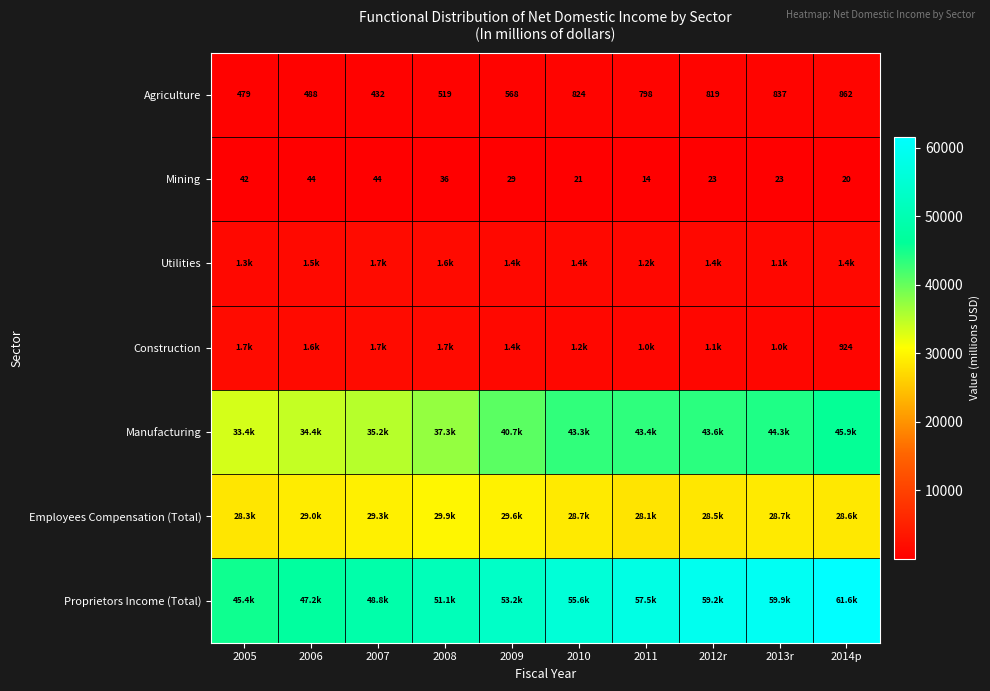

How many values in the Mining series are below 29?

5